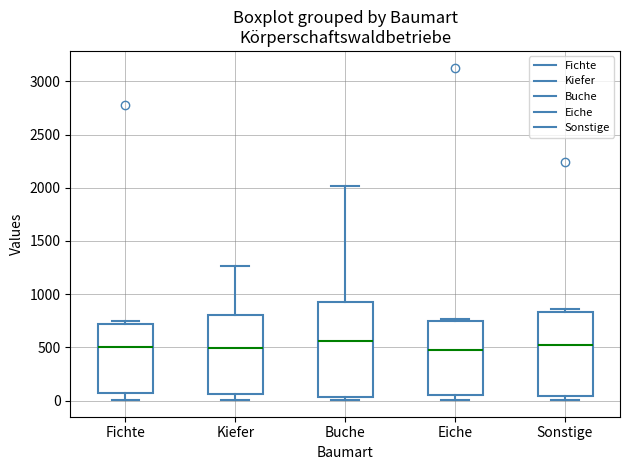

Comparing the boxes themselves (not the whiskers), which one is the tallest?

Buche